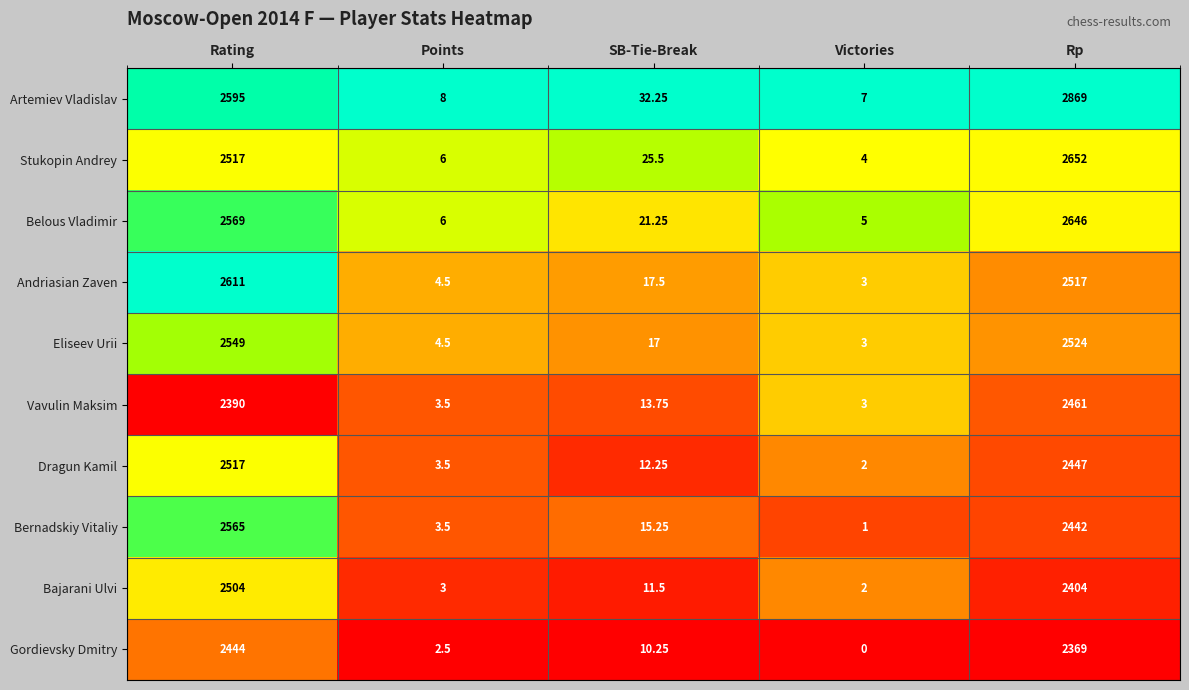

At which label is Dragun Kamil closest to 1259?

Rp